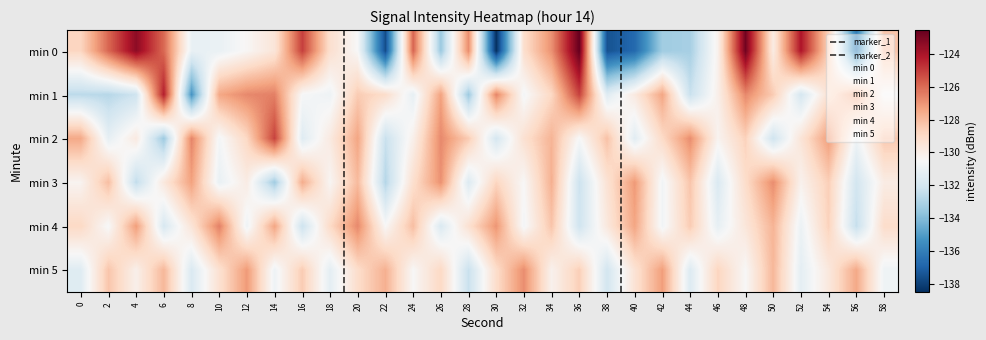

Count the number of categories in the chart.

30